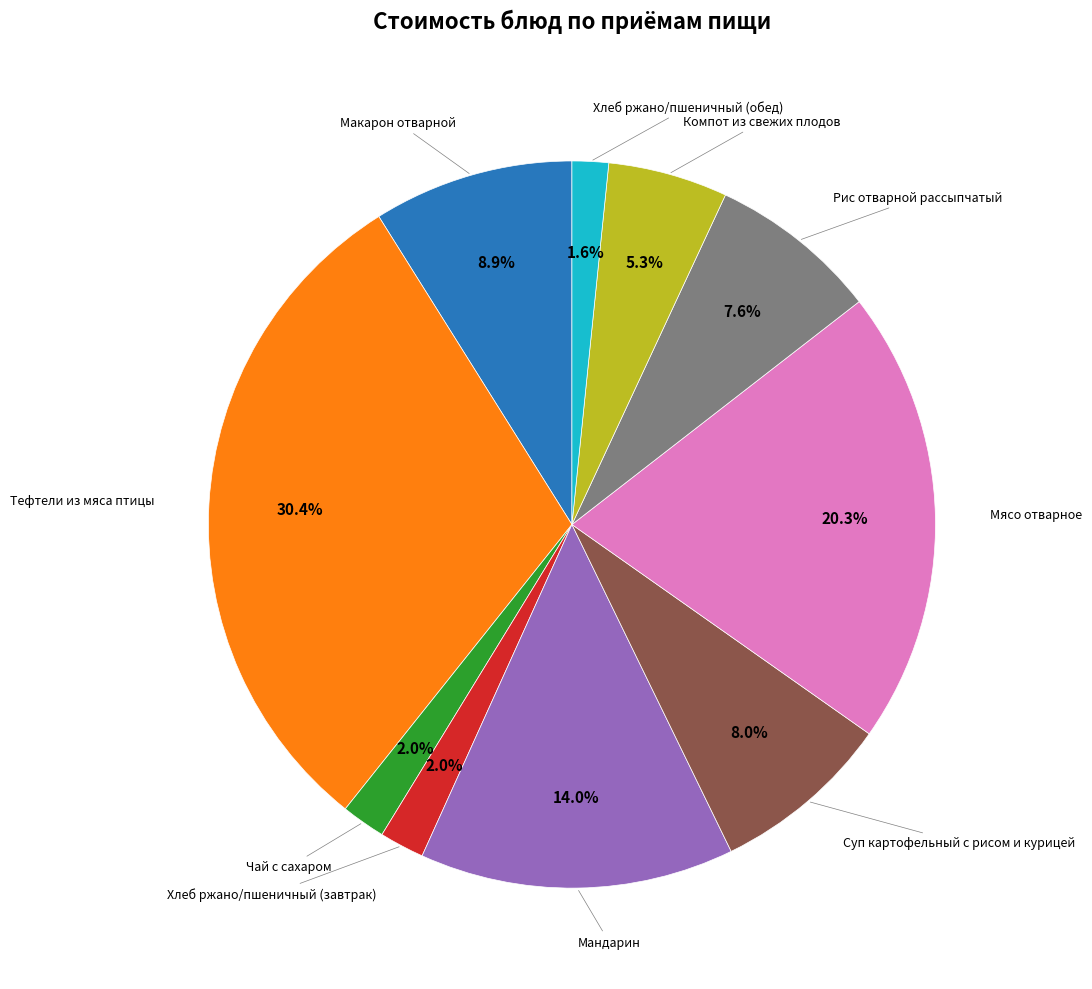

Which slice is the largest?

Тефтели из мяса птицы